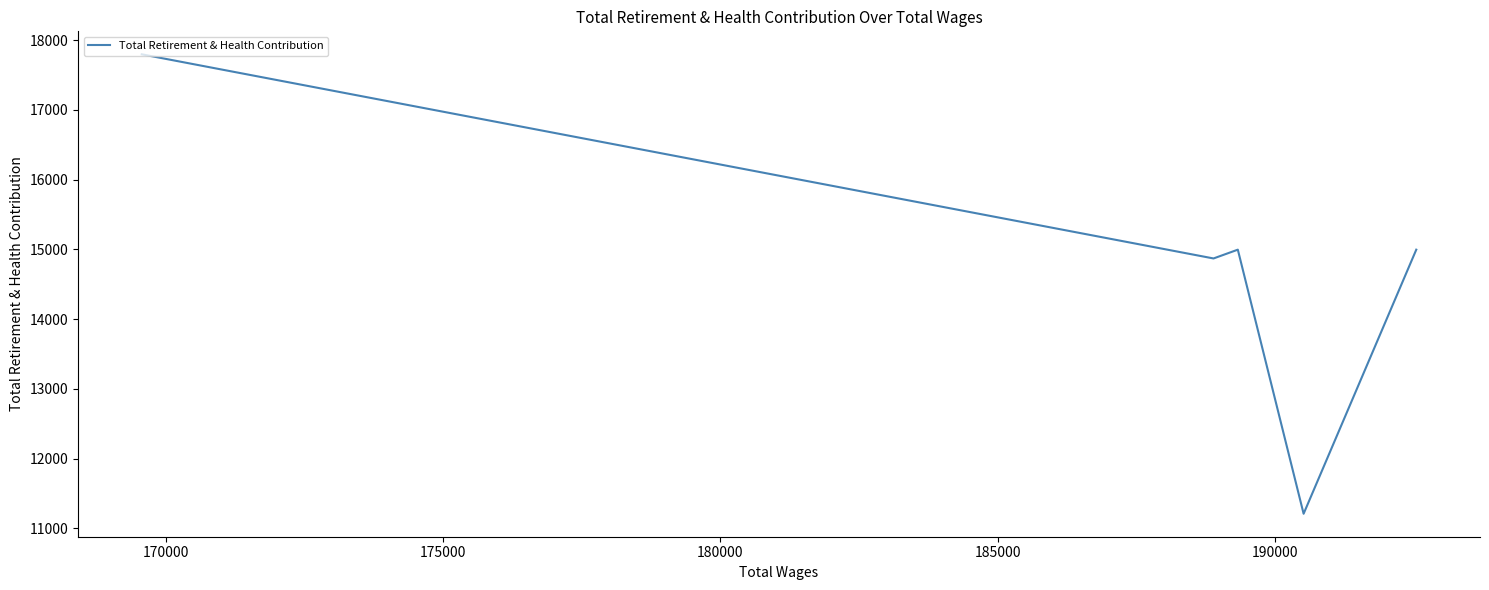

What is the sum of all values?

73864